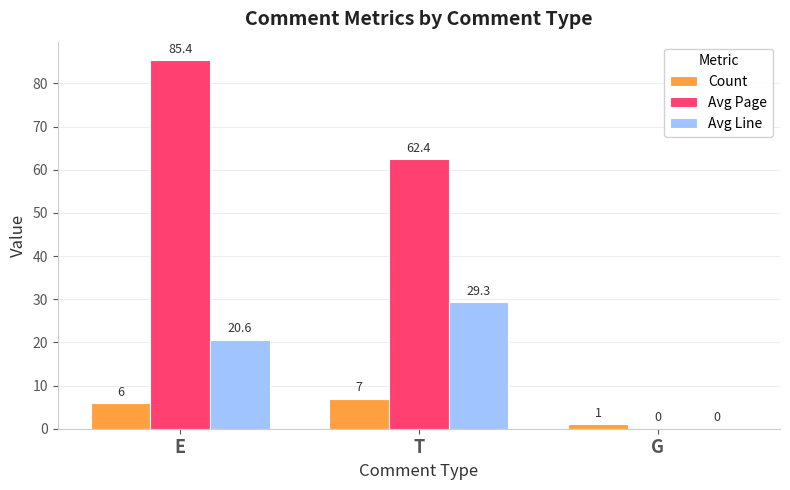

At which category is the sum across all series the highest?

E